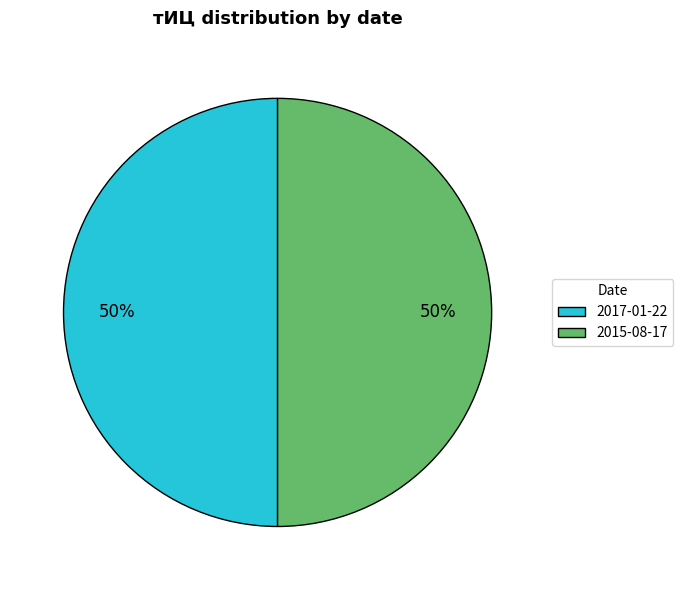

Count the number of slices in the pie.

2